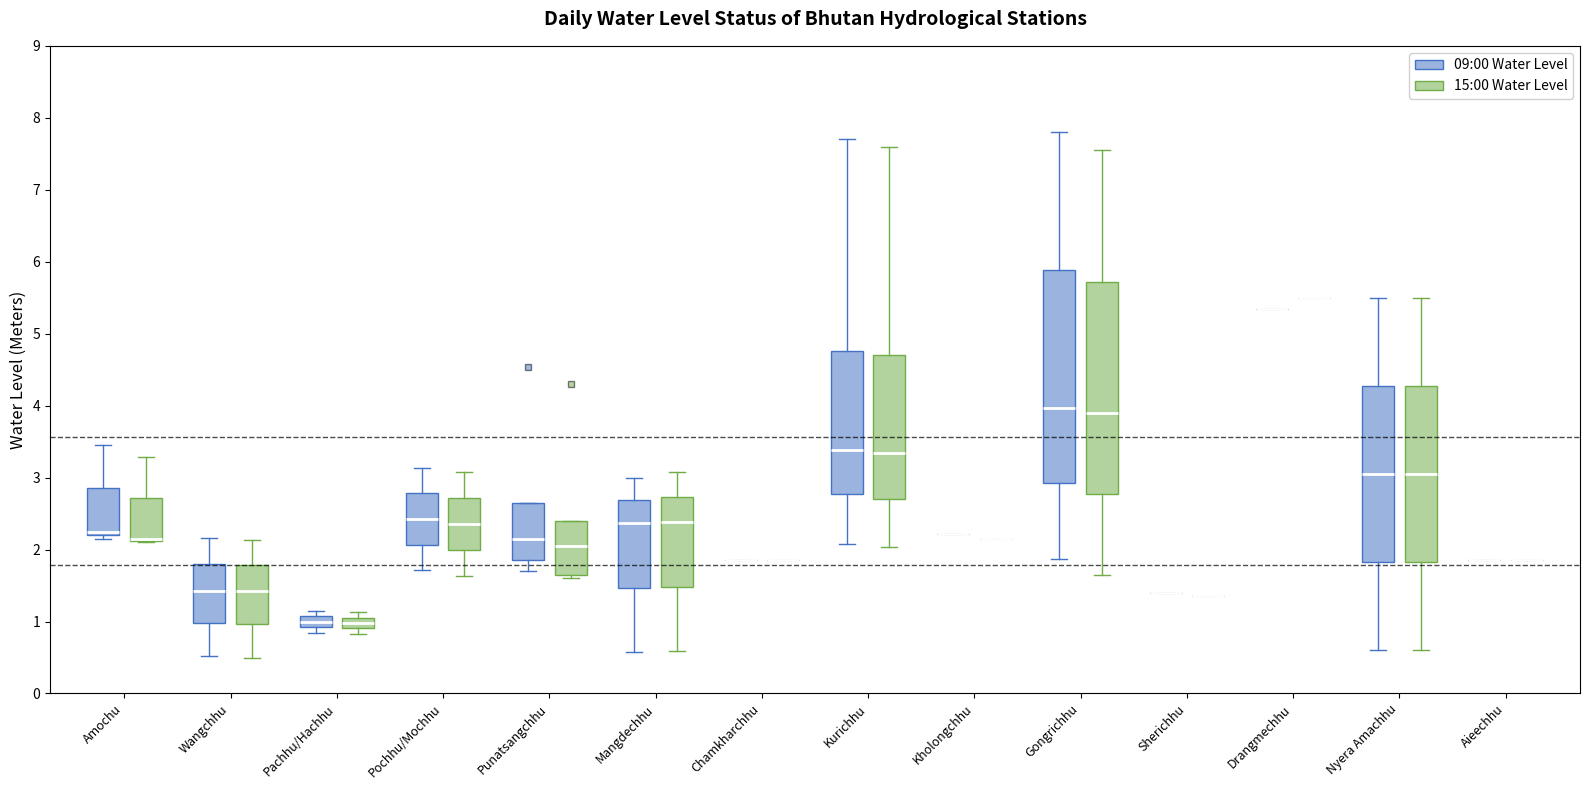

Reading left to right, read every box against the y-axis: the position of its median line, the range the box covers, and the ends of its whiskers. The values are not printed on the chart, so give them approximately, as read against the axis.

Amochu (09:00 Water Level): median 2.3, box 2.2 to 2.9, whiskers 2.2 (just below the box's lower edge) to 3.5
Amochu (15:00 Water Level): median 2.2 (drawn on the box's lower edge), box 2.1 to 2.7, whiskers 2.1 to 3.3
Wangchhu (09:00 Water Level): median 1.4, box 1.0 to 1.8, whiskers 0.5 to 2.2
Wangchhu (15:00 Water Level): median 1.4, box 1.0 to 1.8, whiskers 0.5 to 2.1
Pachhu/Hachhu (09:00 Water Level): median 1.0, box 0.9 to 1.1, whiskers 0.8 to 1.2
Pachhu/Hachhu (15:00 Water Level): median 1.0, box 0.9 to 1.1, whiskers 0.8 to 1.1 (just above the box's upper edge)
Pochhu/Mochhu (09:00 Water Level): median 2.4, box 2.1 to 2.8, whiskers 1.7 to 3.1
Pochhu/Mochhu (15:00 Water Level): median 2.4, box 2.0 to 2.7, whiskers 1.6 to 3.1
Punatsangchhu (09:00 Water Level): median 2.2, box 1.9 to 2.7, whiskers 1.7 to 2.7
Punatsangchhu (15:00 Water Level): median 2.1, box 1.7 to 2.4, whiskers 1.6 to 2.4
Mangdechhu (09:00 Water Level): median 2.4, box 1.5 to 2.7, whiskers 0.6 to 3.0
Mangdechhu (15:00 Water Level): median 2.4, box 1.5 to 2.7, whiskers 0.6 to 3.1
Chamkharchhu (09:00 Water Level): box collapsed to a line at 1.9, whiskers 1.9 to 1.9
Chamkharchhu (15:00 Water Level): box collapsed to a line at 1.9, whiskers 1.9 to 1.9
Kurichhu (09:00 Water Level): median 3.4, box 2.8 to 4.8, whiskers 2.1 to 7.7
Kurichhu (15:00 Water Level): median 3.3, box 2.7 to 4.7, whiskers 2.0 to 7.6
Kholongchhu (09:00 Water Level): box collapsed to a line at 2.2, whiskers 2.2 to 2.2
Kholongchhu (15:00 Water Level): box collapsed to a line at 2.2, whiskers 2.2 to 2.2
Gongrichhu (09:00 Water Level): median 4.0, box 2.9 to 5.9, whiskers 1.9 to 7.8
Gongrichhu (15:00 Water Level): median 3.9, box 2.8 to 5.7, whiskers 1.7 to 7.6
Sherichhu (09:00 Water Level): box collapsed to a line at 1.4, whiskers 1.4 to 1.4
Sherichhu (15:00 Water Level): box collapsed to a line at 1.4, whiskers 1.4 to 1.4
Drangmechhu (09:00 Water Level): box collapsed to a line at 5.3, whiskers 5.3 to 5.3
Drangmechhu (15:00 Water Level): box collapsed to a line at 5.5, whiskers 5.5 to 5.5
Nyera Amachhu (09:00 Water Level): median 3.1, box 1.8 to 4.3, whiskers 0.6 to 5.5
Nyera Amachhu (15:00 Water Level): median 3.1, box 1.8 to 4.3, whiskers 0.6 to 5.5
Aieechhu (09:00 Water Level): box collapsed to a line at 1.9, whiskers 1.9 to 1.9
Aieechhu (15:00 Water Level): box collapsed to a line at 1.9, whiskers 1.9 to 1.9